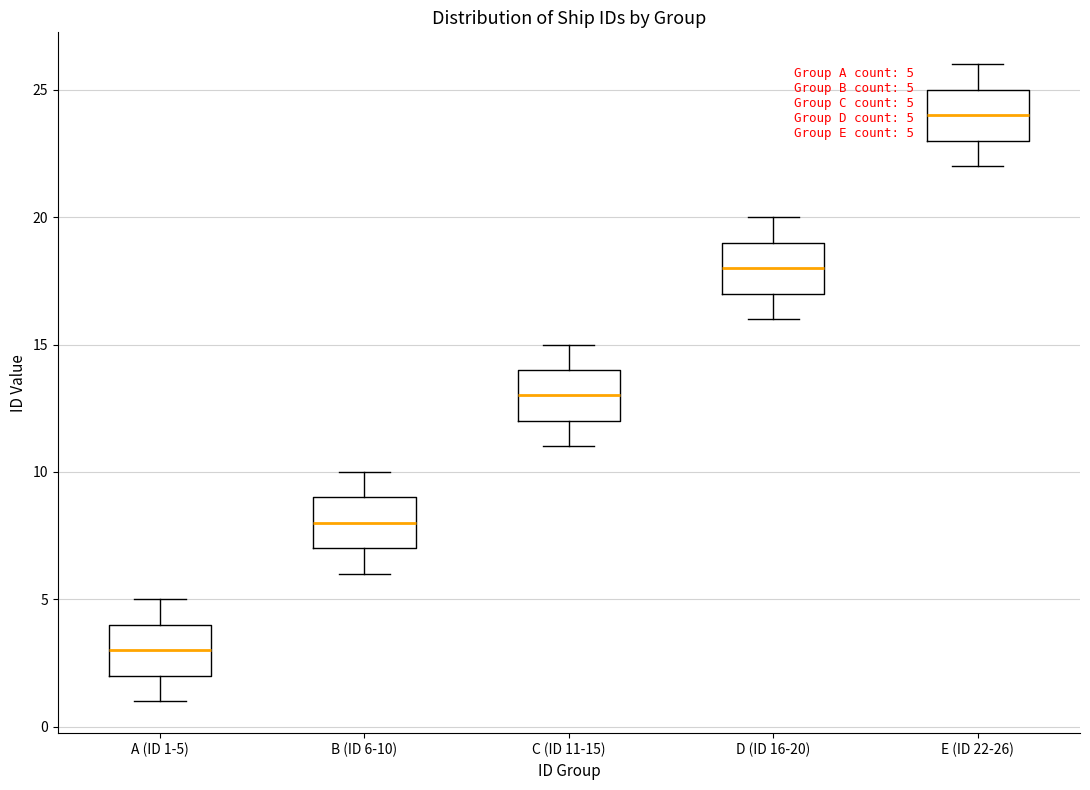

Which box's median line is the lowest?

A (ID 1-5)